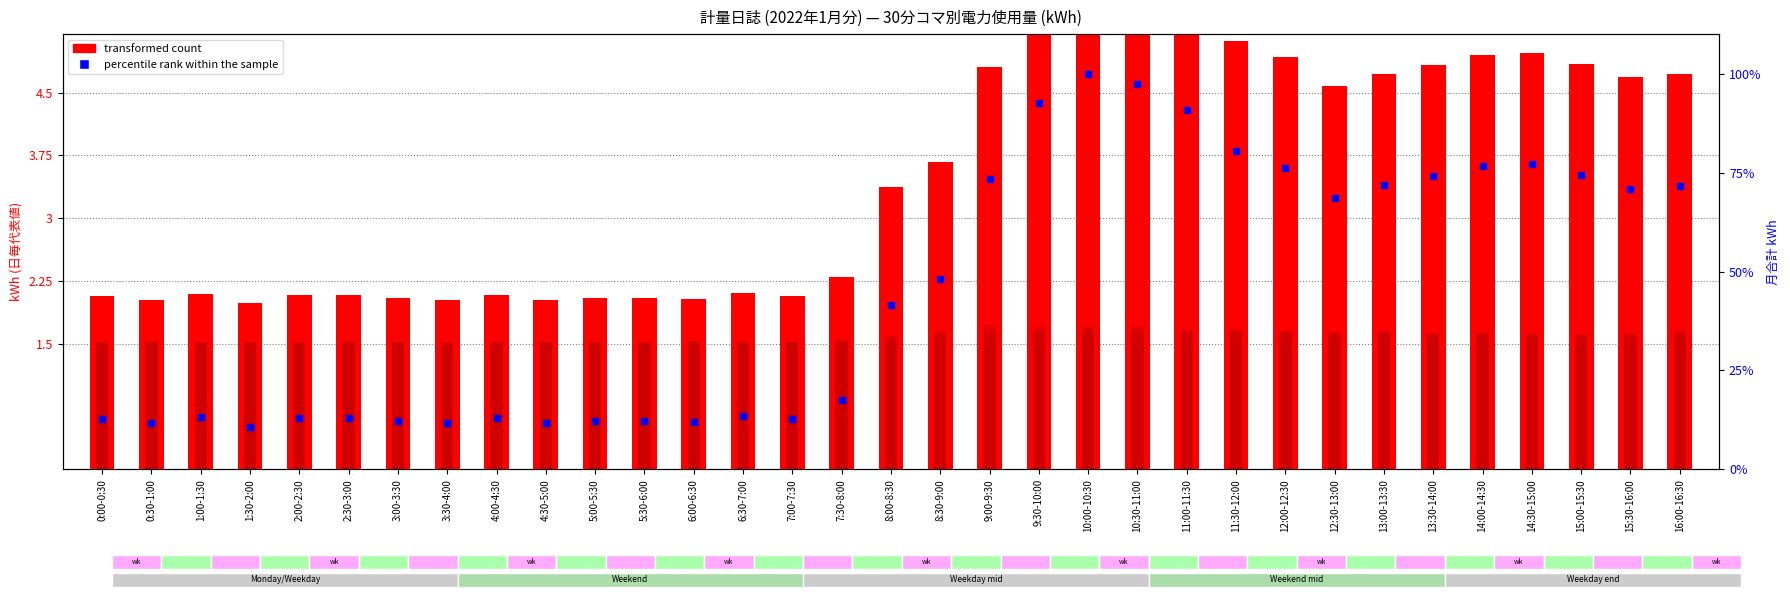

True or false: day13 has a value of 1.0 at 5:00-5:30.

False